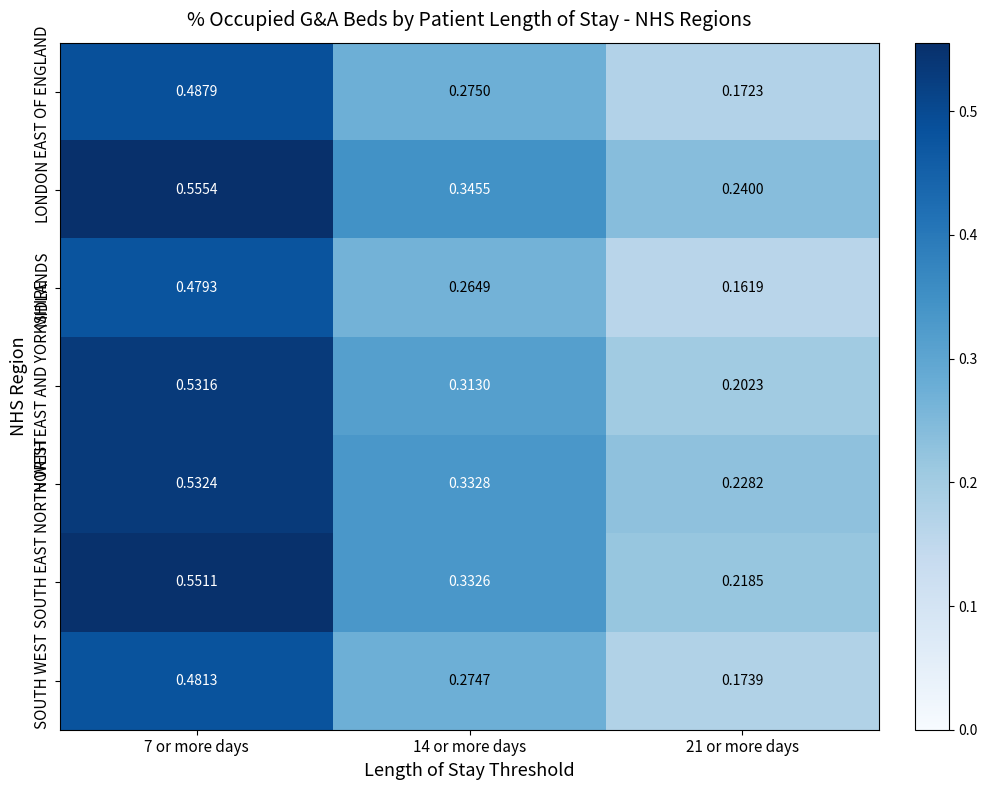

What is the spread (max minus min) of values at 21 or more days?

0.1